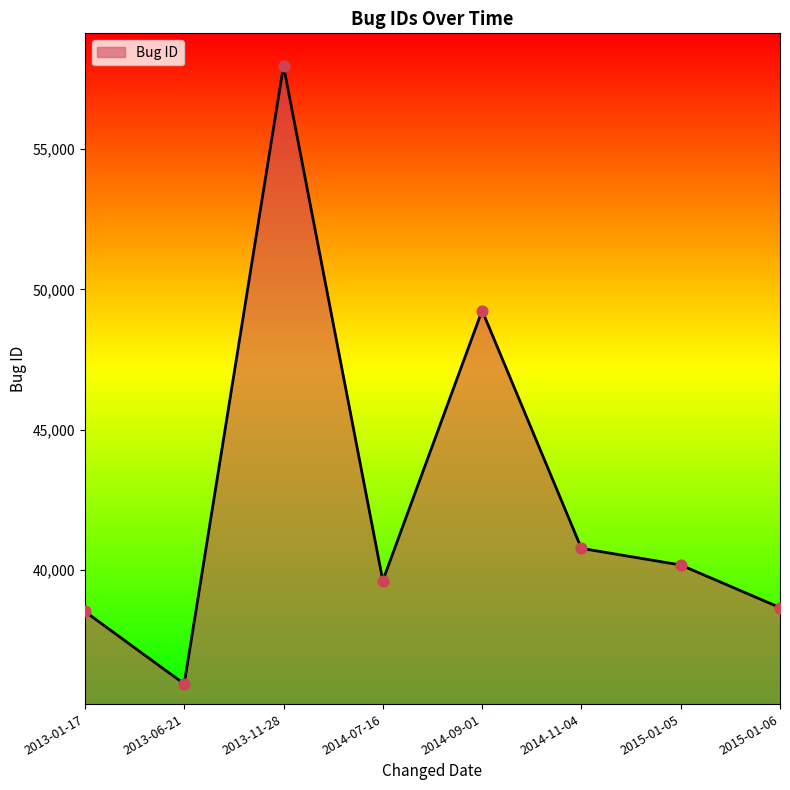

Which has a higher value, 2015-01-05 or 2015-01-06?

2015-01-05